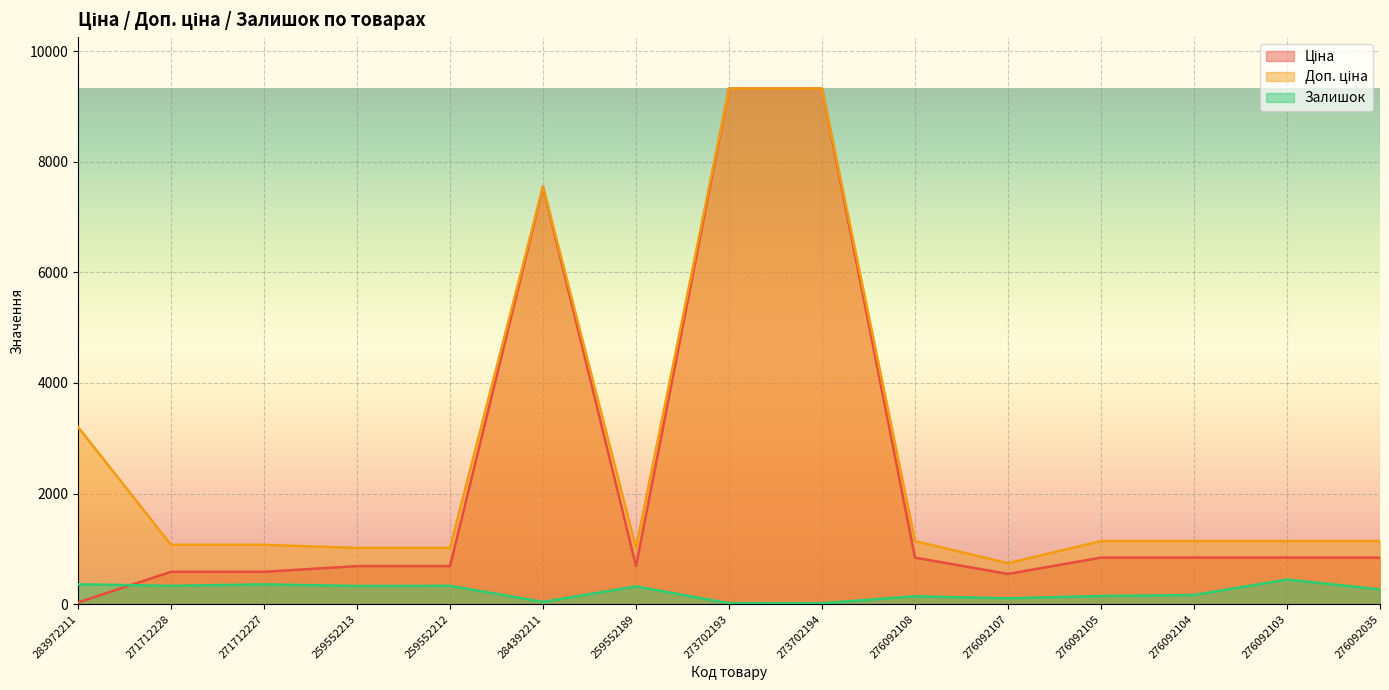

What position from the right is 273702193?

8